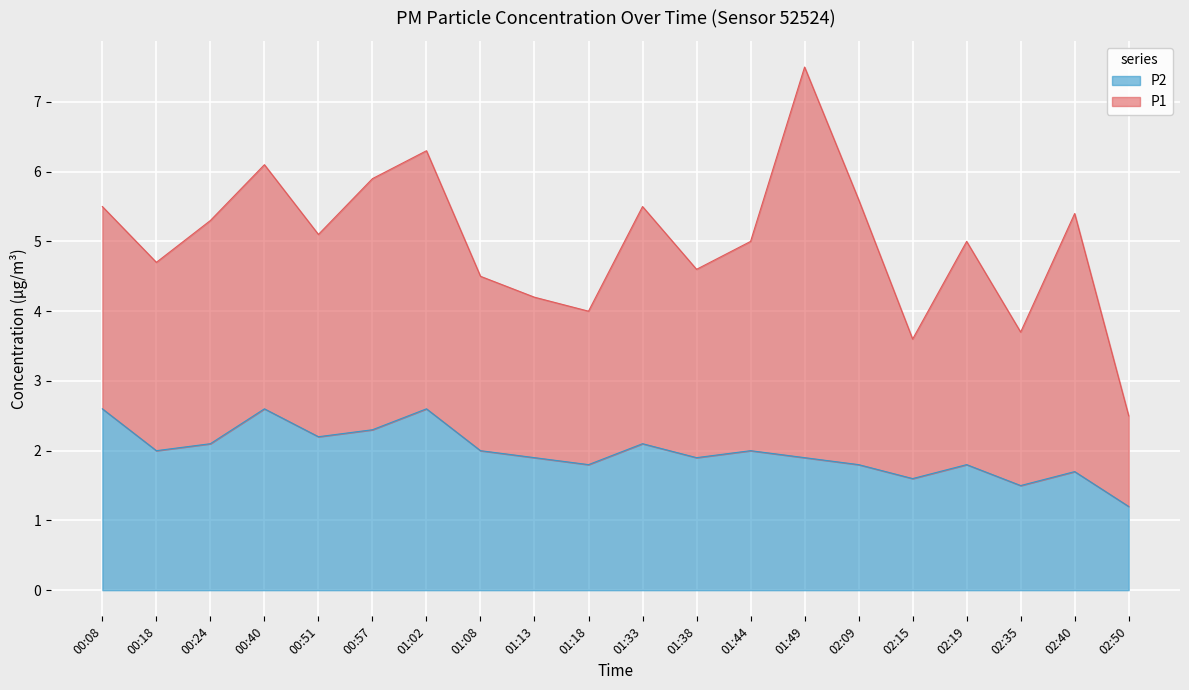

The chart shows a value of 1.5 at 02:35. True or false?

True